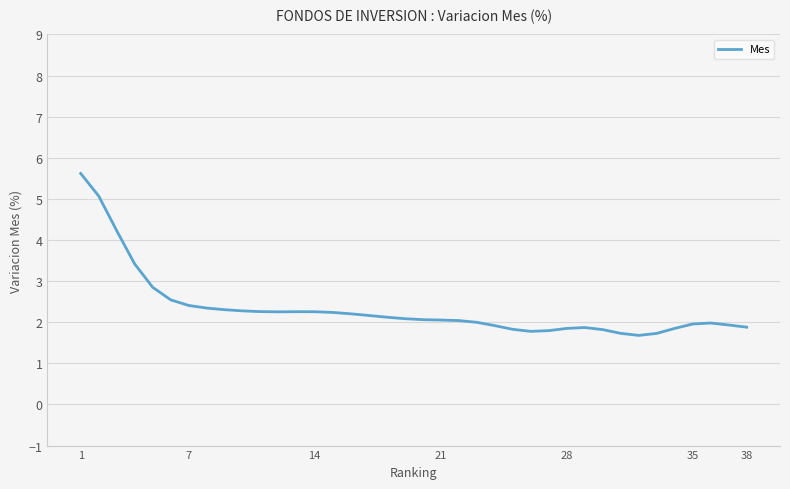

What is the difference between the maximum and minimum values?

3.9